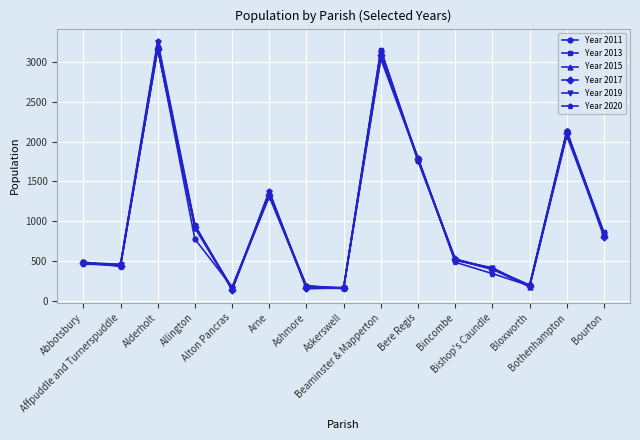

What is the maximum value shown in the chart?

3262